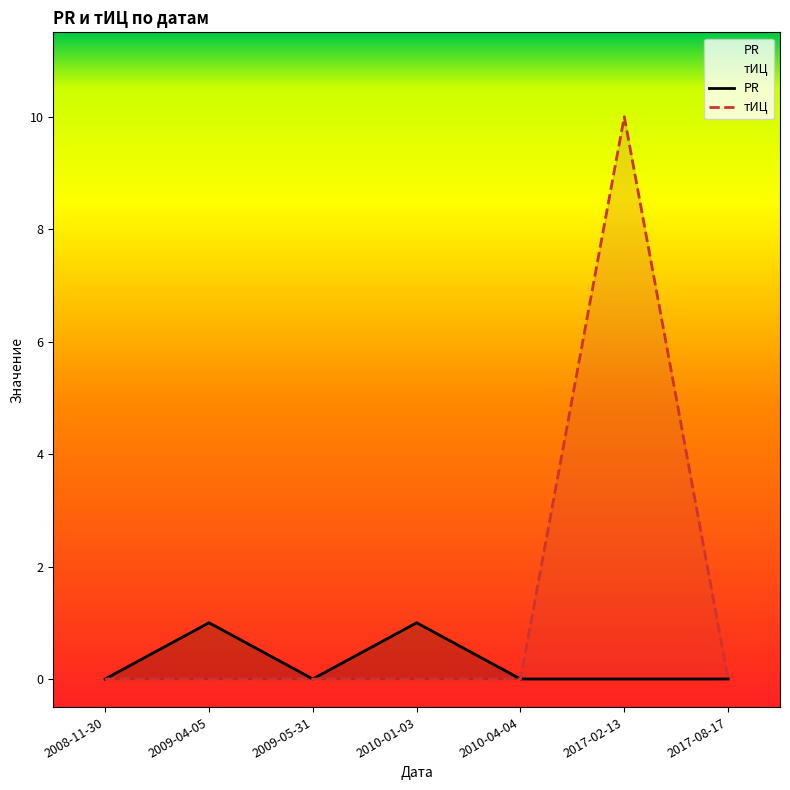

Which has a higher value, 2010-04-04 or 2009-05-31?

2010-04-04